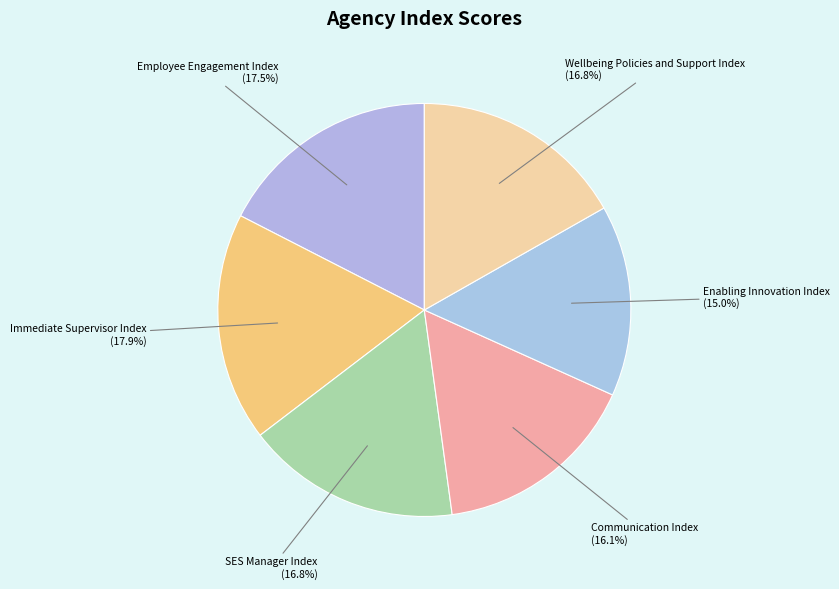

To the nearest percent, what is the combined percentage of Enabling Innovation Index and Wellbeing Policies and Support Index?

32%